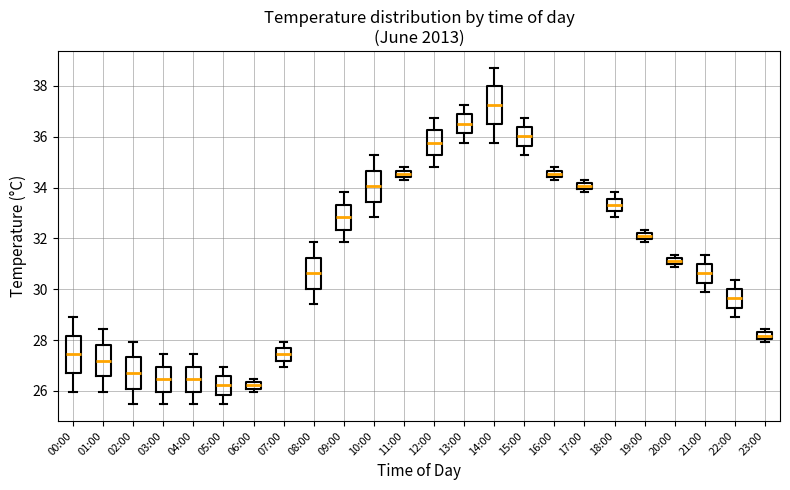

Where is the upper edge of the box for 23:00 on the y-axis? The values are not printed on the chart, so give them approximately, as read against the axis.

28.2